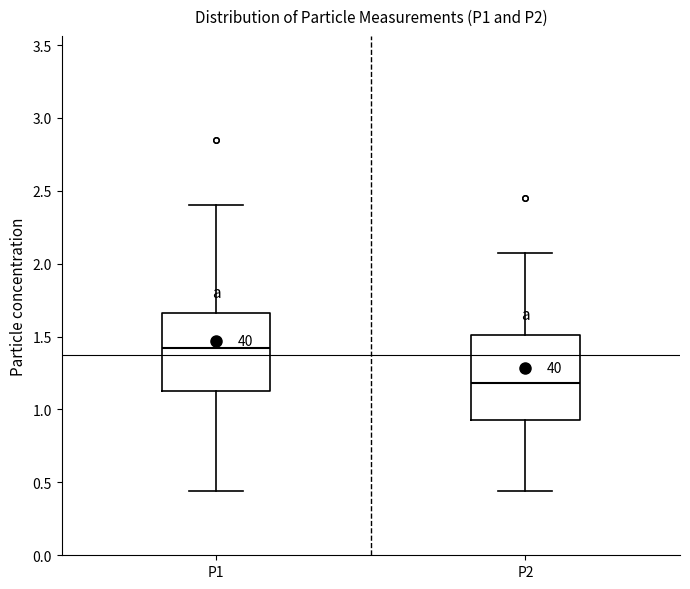

Reading left to right, transcribe this box plot: for each box, give where its median line is, the range the box spans, and where its two whiskers end, as read against the y-axis. The values are not printed on the chart, so give them approximately, as read against the axis.

P1: median 1.40, box 1.15 to 1.65, whiskers 0.45 to 2.40
P2: median 1.20, box 0.95 to 1.50, whiskers 0.45 to 2.05